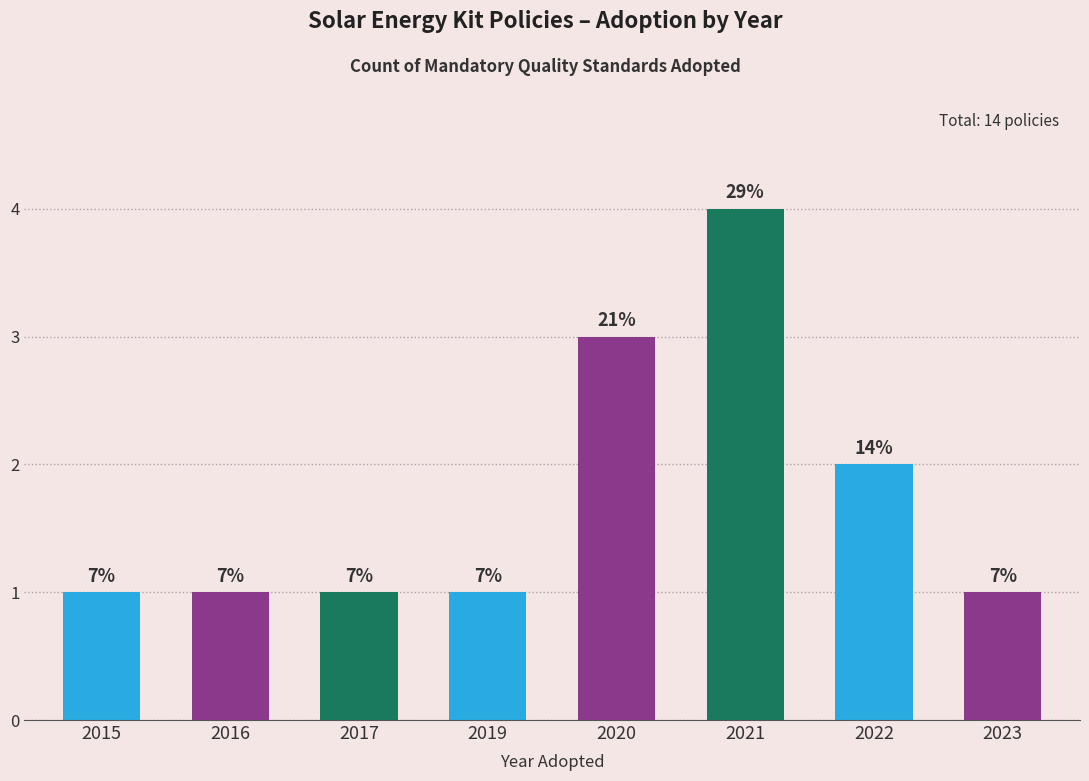

Reading left to right, what are all the values shown in this chart?

2015=1	2016=1	2017=1	2019=1	2020=3	2021=4	2022=2	2023=1